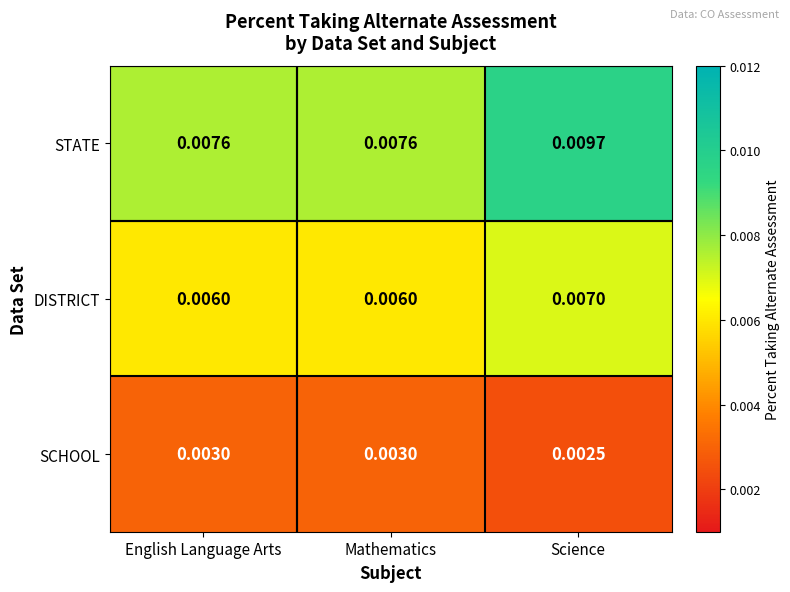

Which series has the largest total across all categories?

STATE